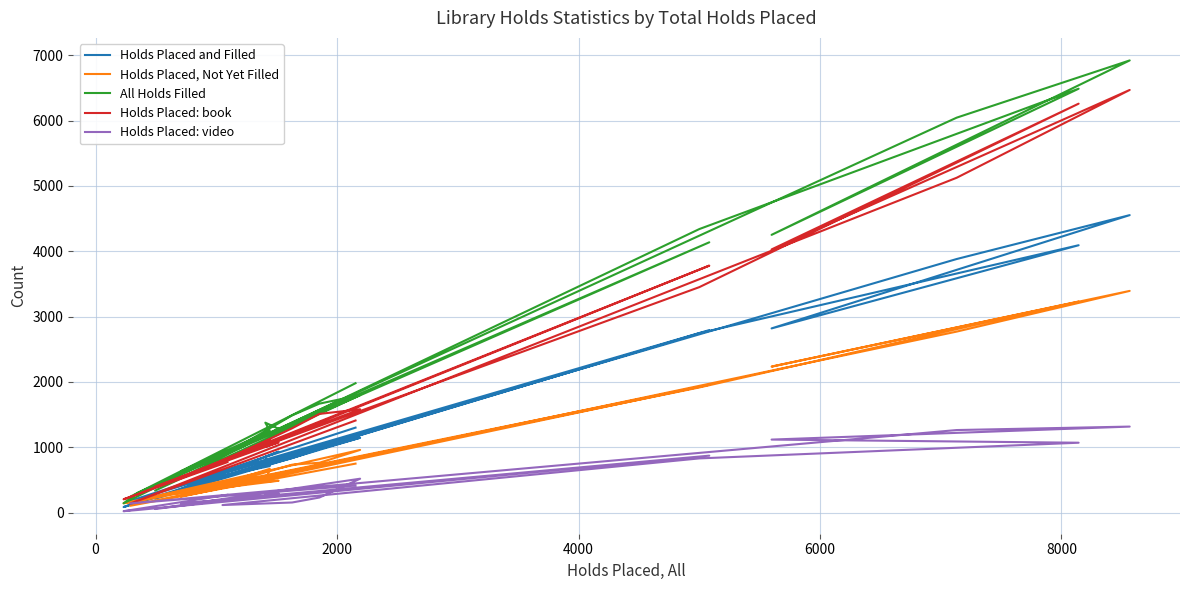

Count the number of categories in the chart.

20